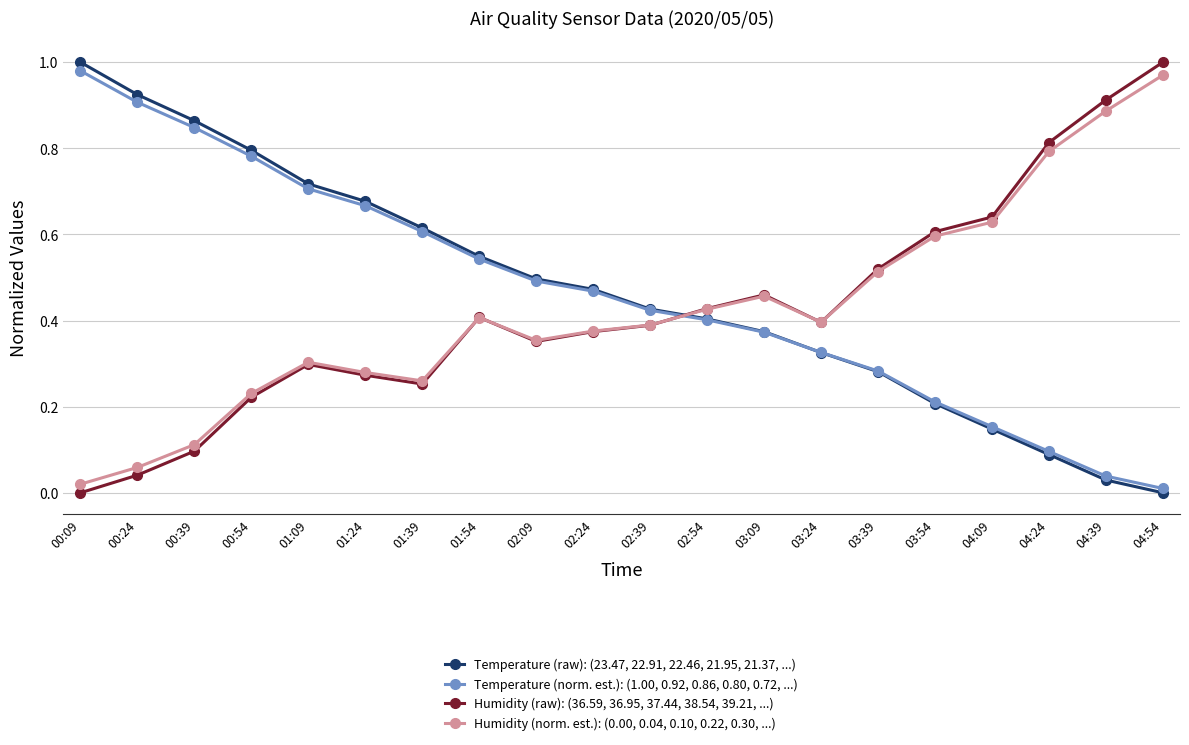

Which category has the lowest value in the Temperature (norm. est.): (1.00, 0.92, 0.86, 0.80, 0.72, ...) series?

04:54